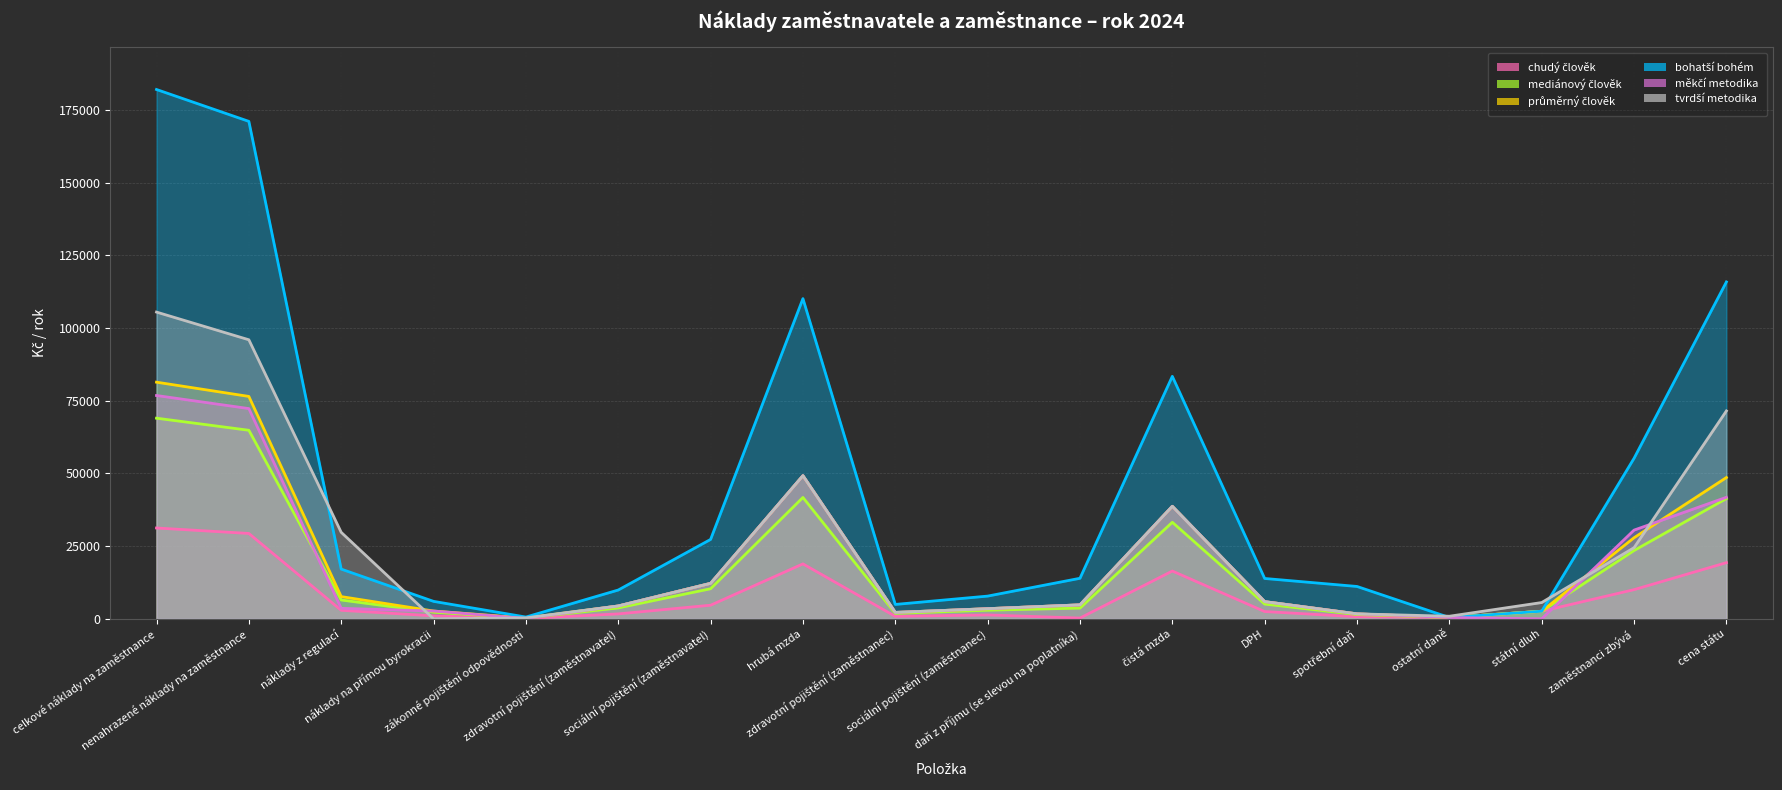

Between náklady z regulací and zákonné pojištění odpovědnosti, which series saw the biggest shift?

tvrdší metodika